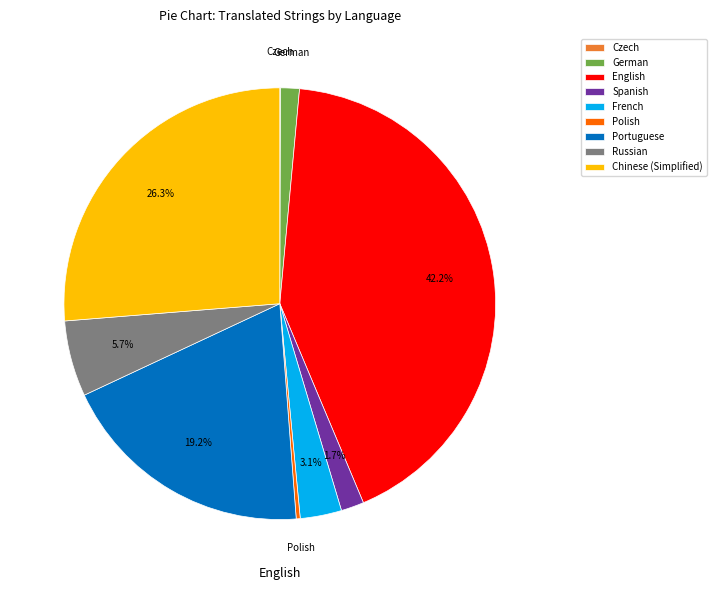

What percentage is NOT represented by Chinese (Simplified)?

73.7%